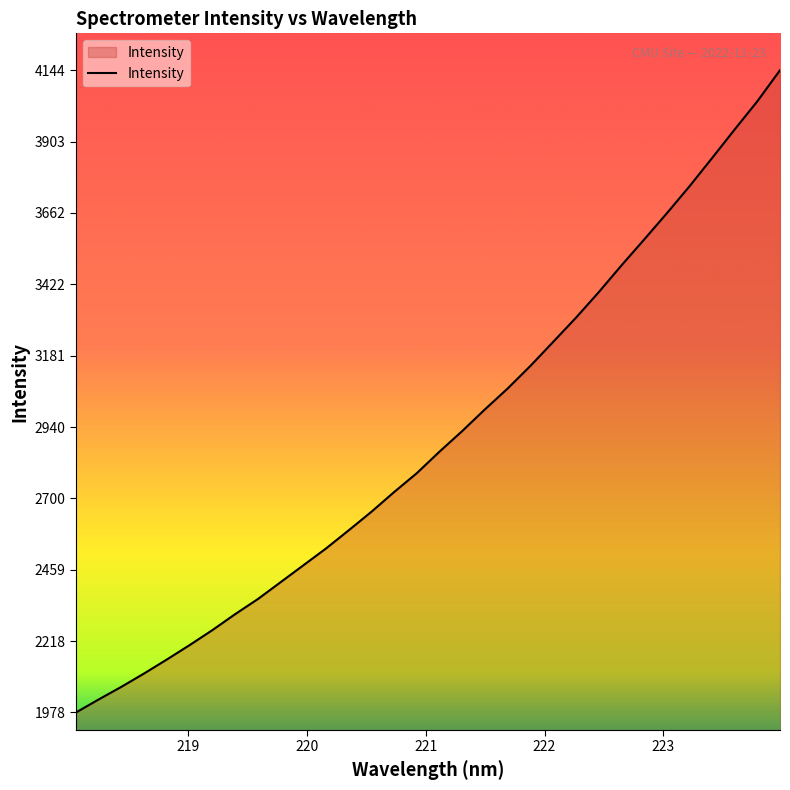

What is the difference between the maximum and minimum values?

2166.1